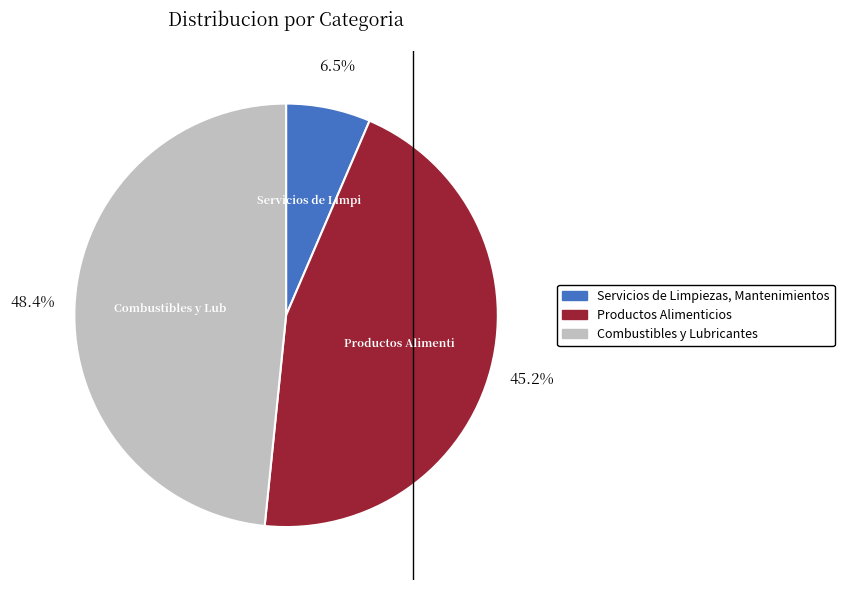

How much of the chart is everything except Combustibles y Lubricantes?

51.6%